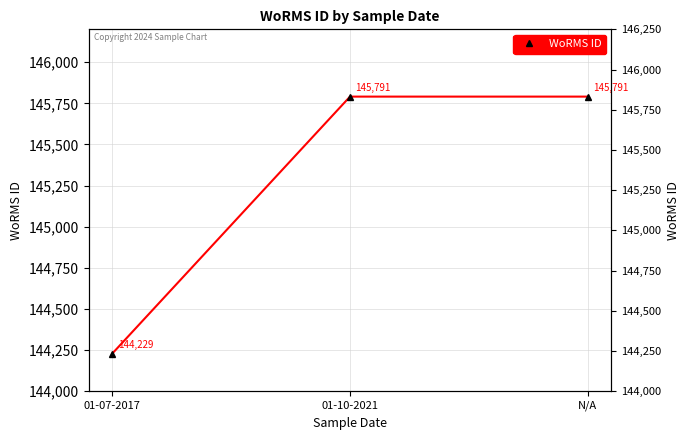

List the labels in order of value, smallest first.

01-07-2017, 01-10-2021, N/A